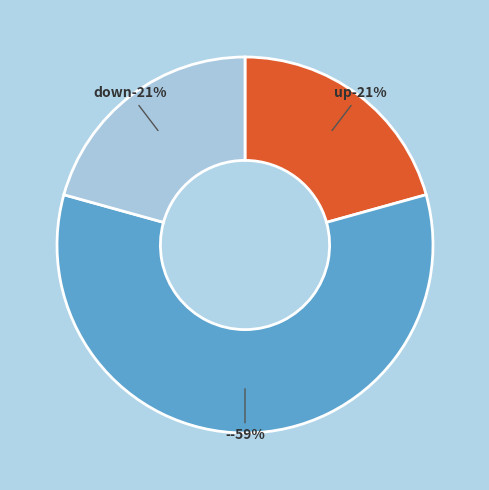

Rank the categories by value from lowest to highest.

up, down, -